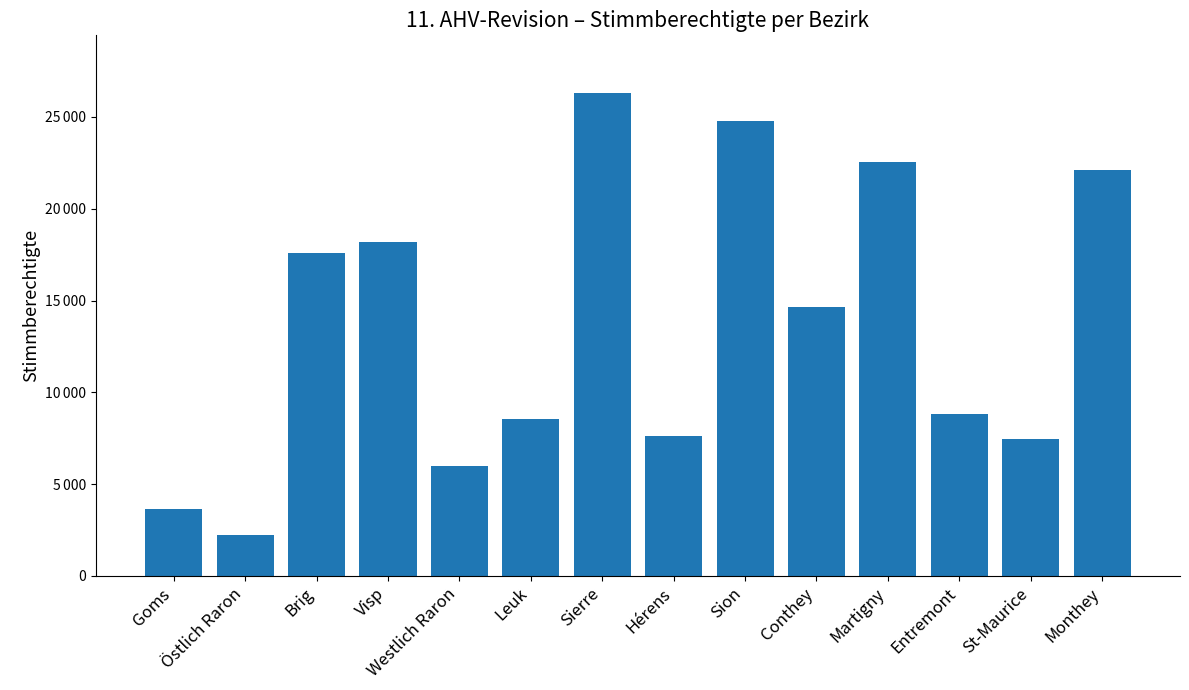

Which label corresponds to the smallest value in the chart?

Östlich Raron